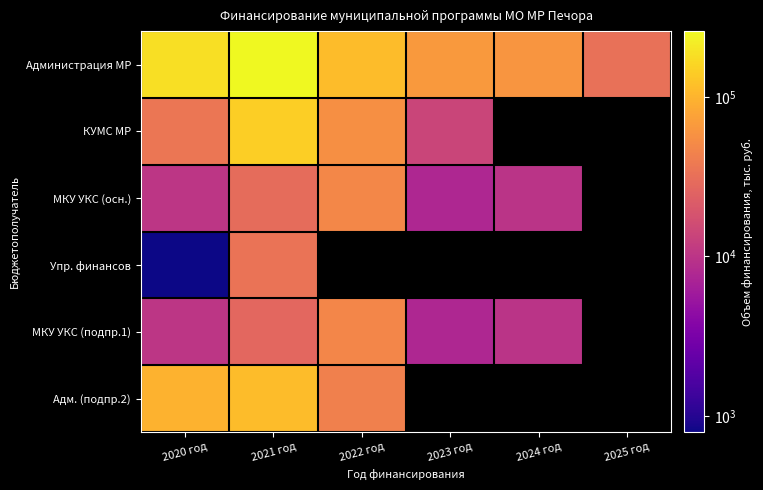

Is it true that Адм. (подпр.2) equals 112416.9 at 2021 год?

True